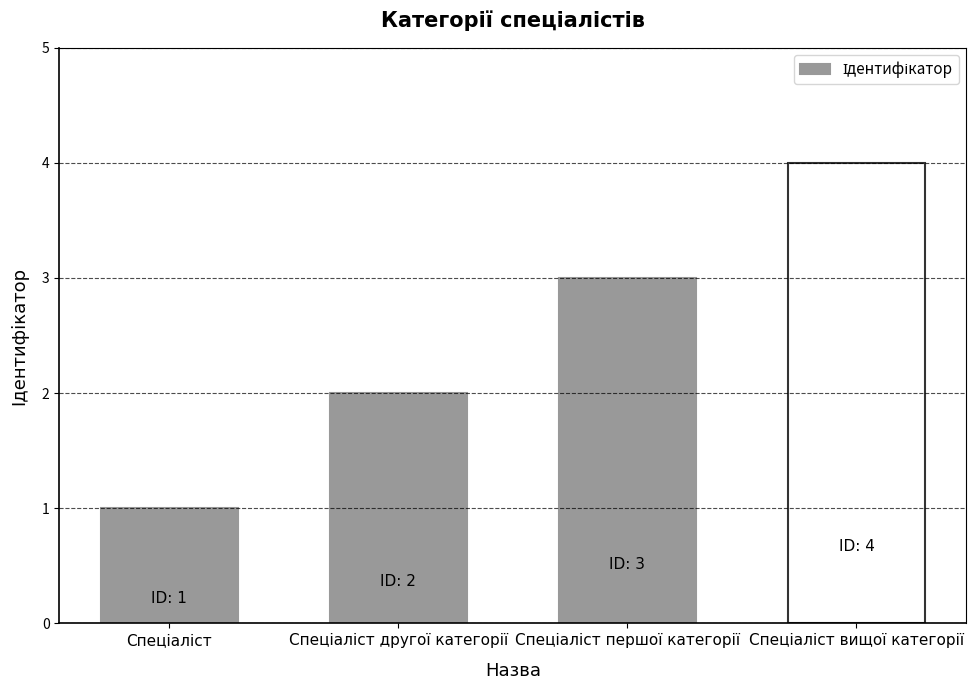

What is the greatest value displayed?

4